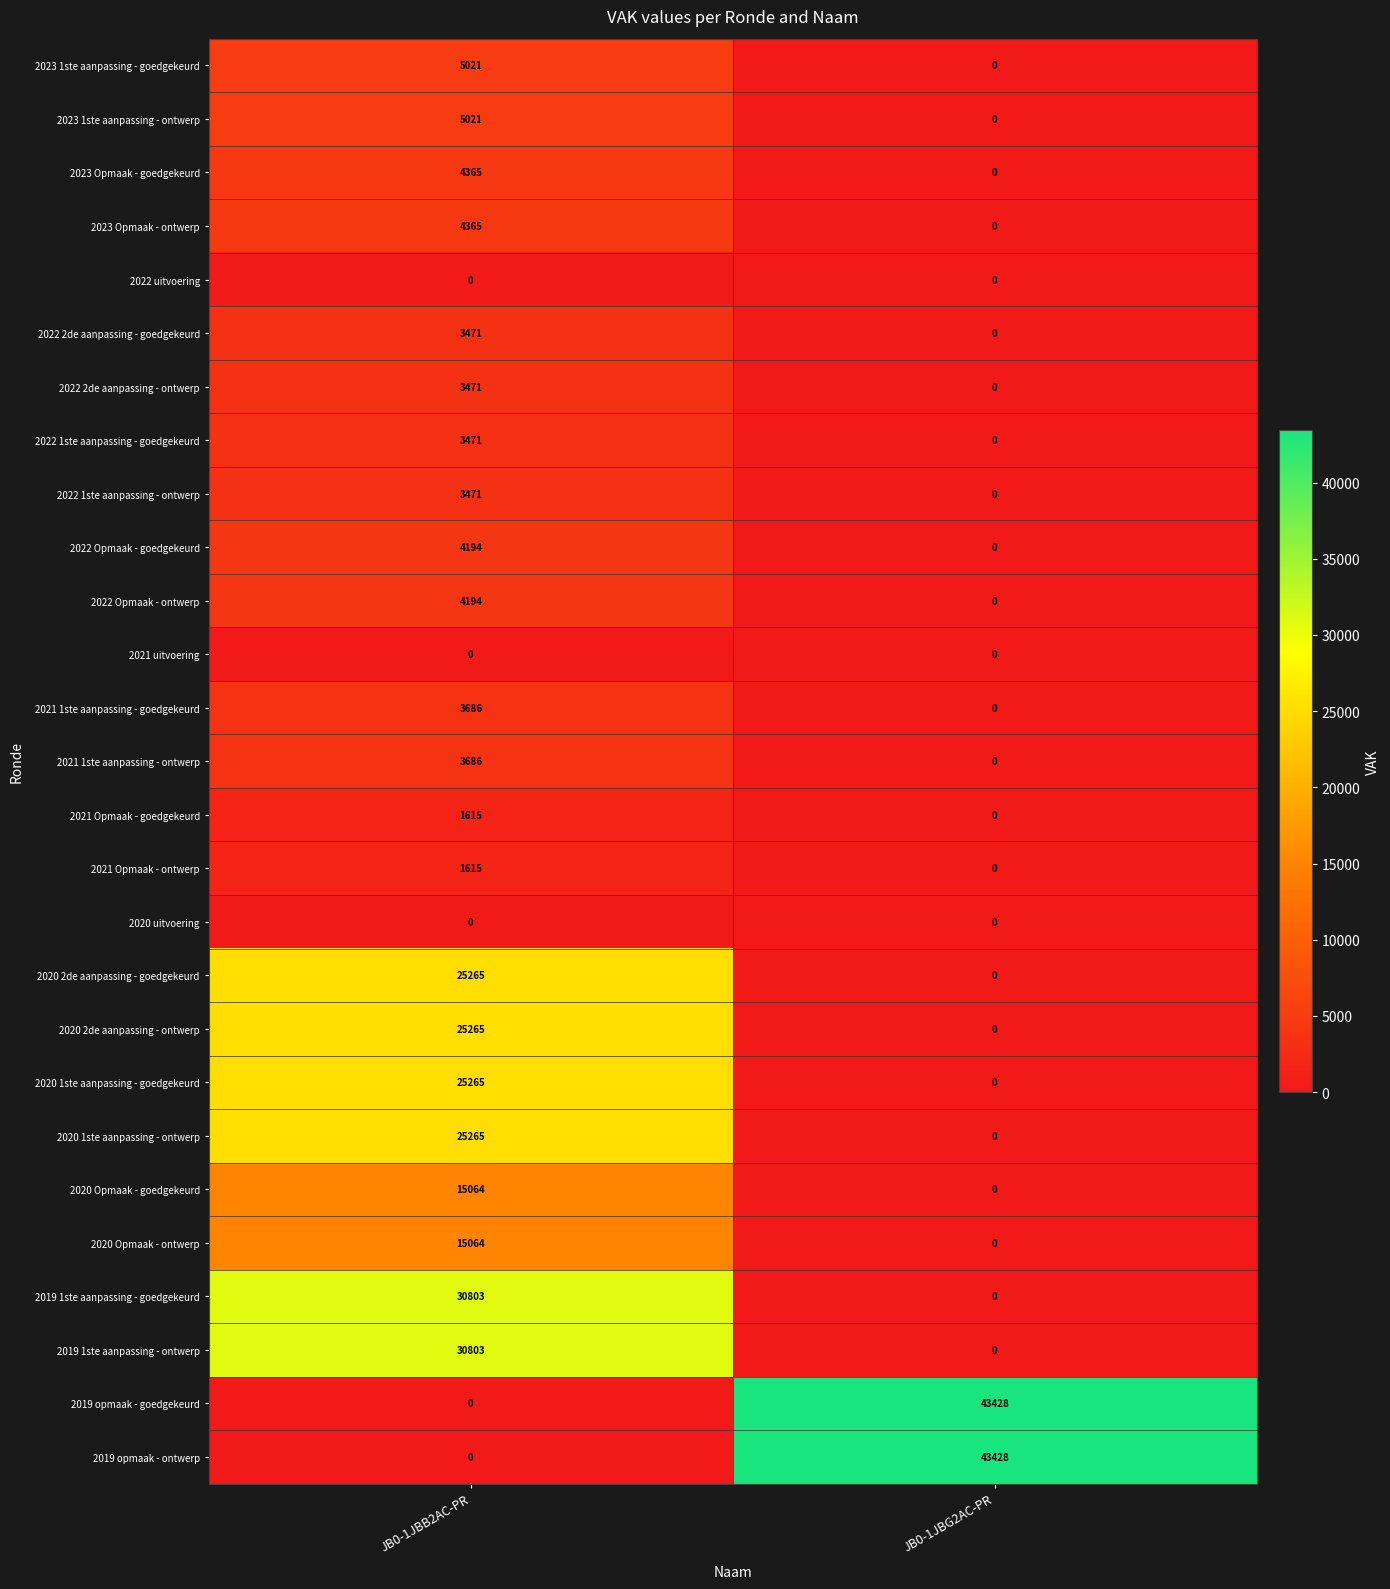

The value of 2021 Opmaak - ontwerp at JB0-1JBB2AC-PR is 368. True or false?

False